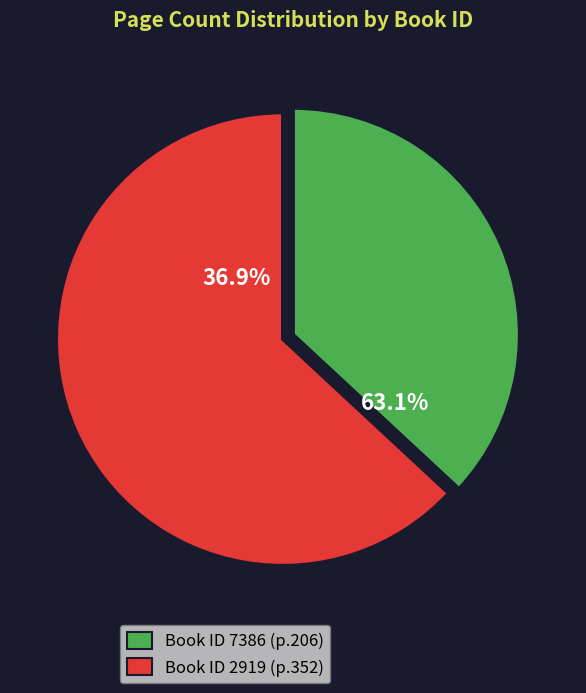

True or false: 2919 accounts for 72% of the total.

False